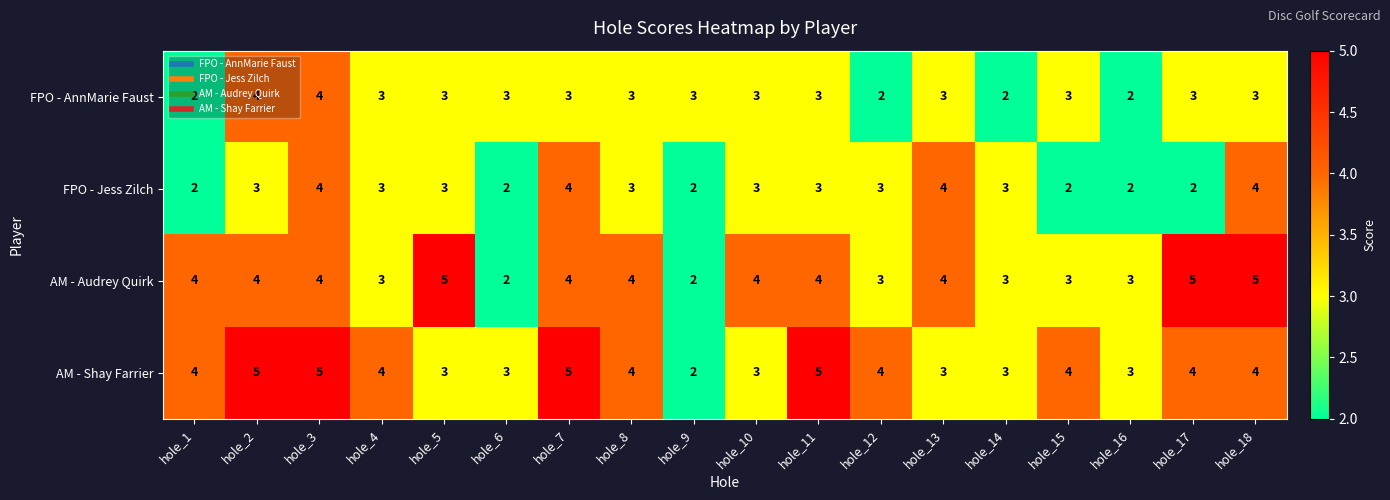

What is the total value across all series at hole_2?

16